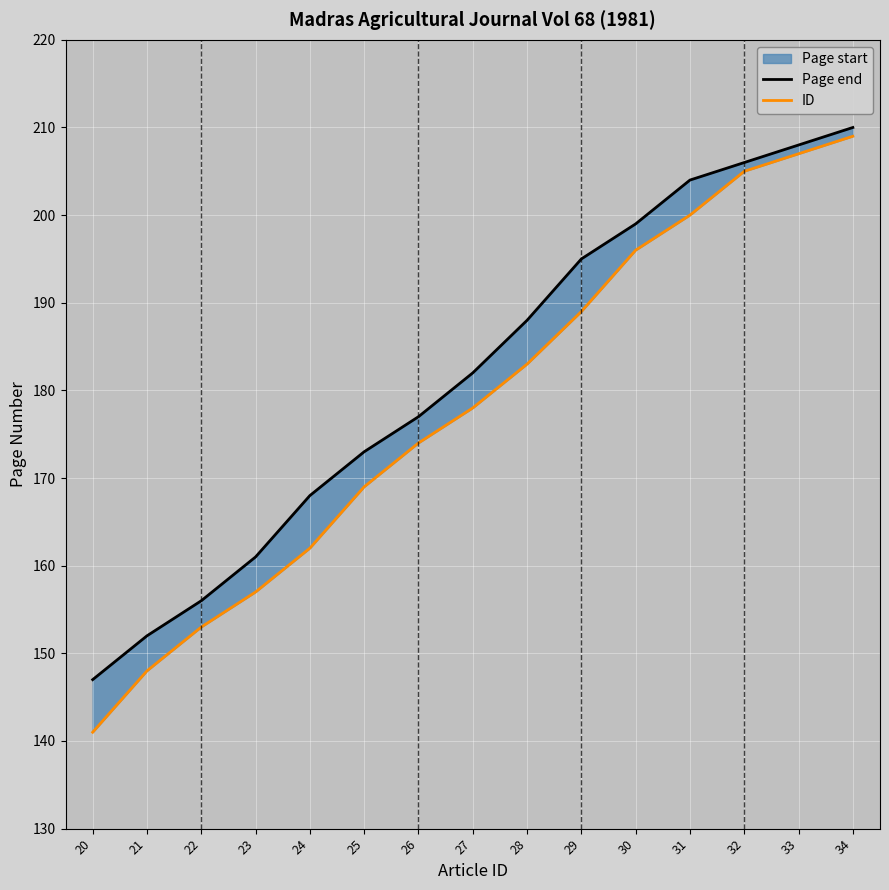

What is the minimum value shown in the chart?

141